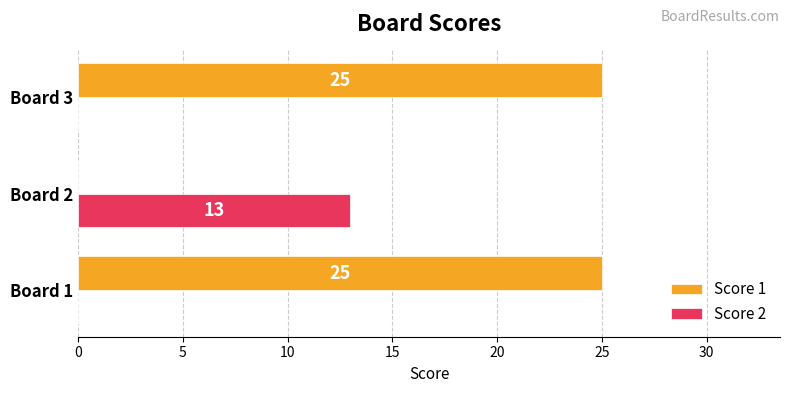

Is it true that Score 2 equals 0 at Board 3?

True